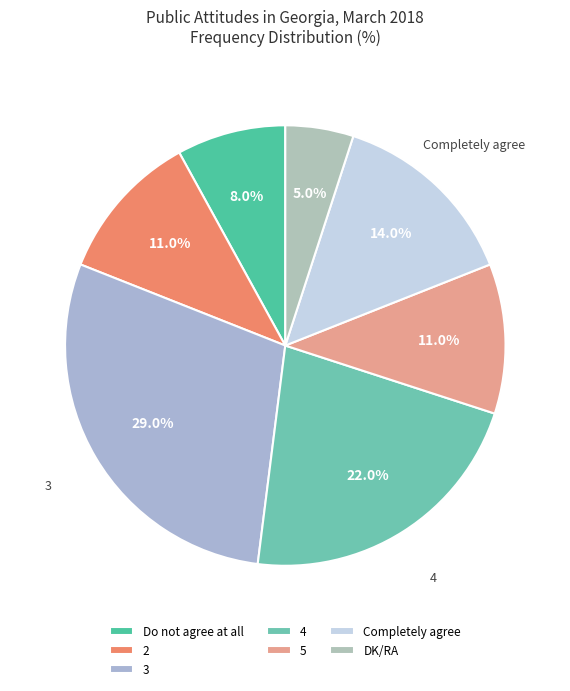

Is it true that 2 is 4% of the pie?

False